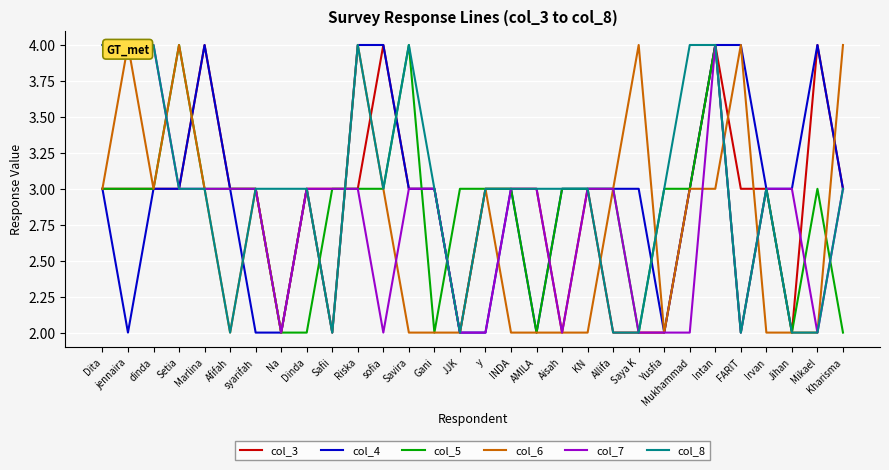

At which label does col_6 reach its minimum?

Afifah